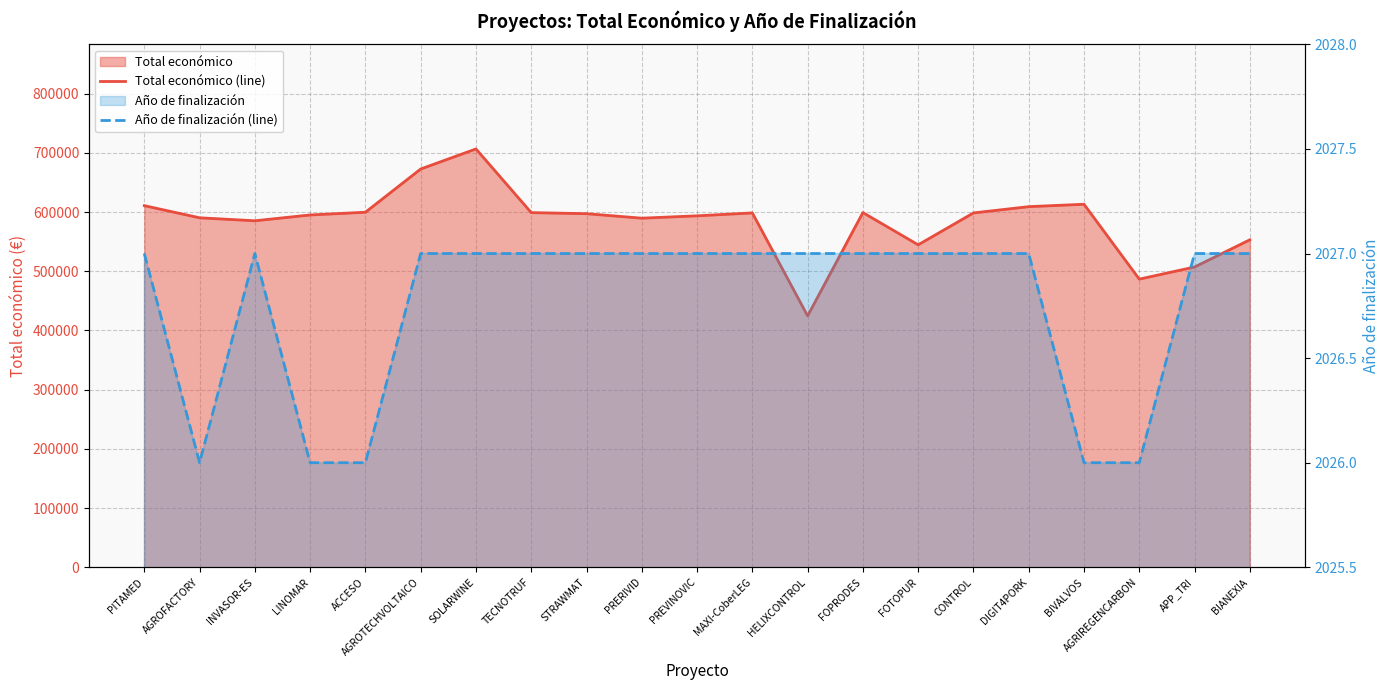

Reading left to right, what are all the values shown in this chart?

Total económico (line): 610889	590382	585346	595173	599779	672807	706697	599131	597320	589731	593715	598609	424720	599211	544746	598597	609206	613256	486756	507255	553196
Año de finalización (line): 2027	2026	2027	2026	2026	2027	2027	2027	2027	2027	2027	2027	2027	2027	2027	2027	2027	2026	2026	2027	2027